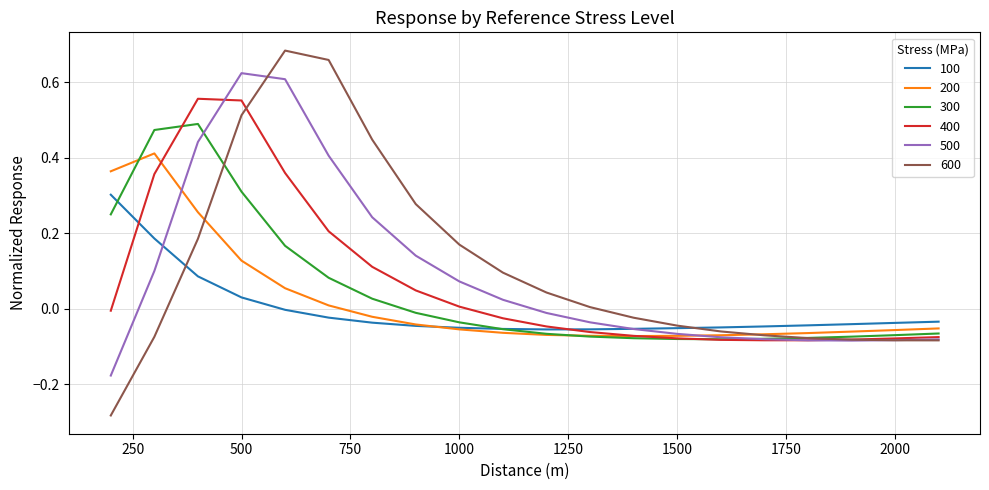

List the series in order of their peak value, highest first.

600, 500, 400, 300, 200, 100